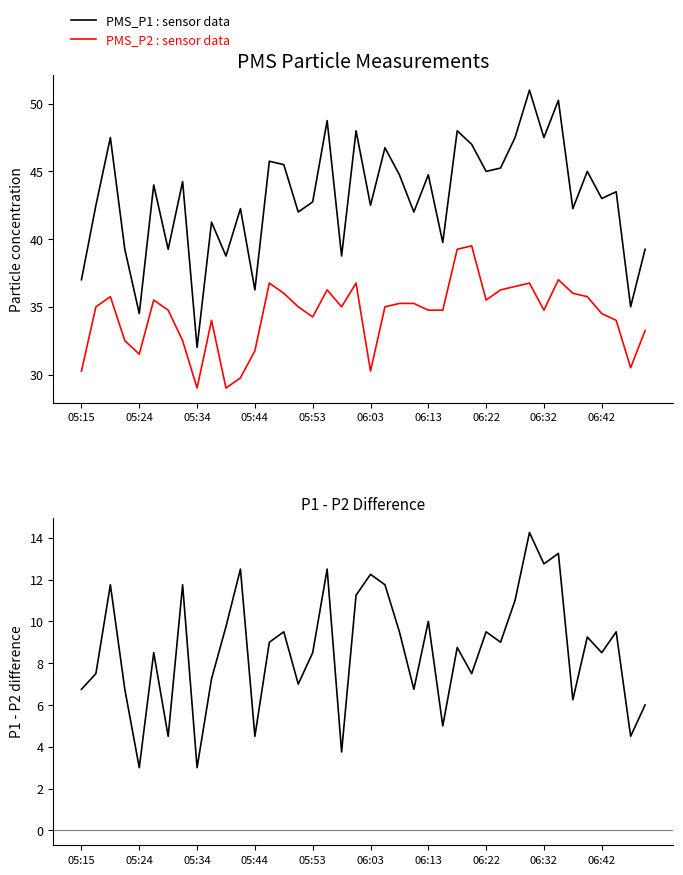

Count the number of categories in the chart.

40